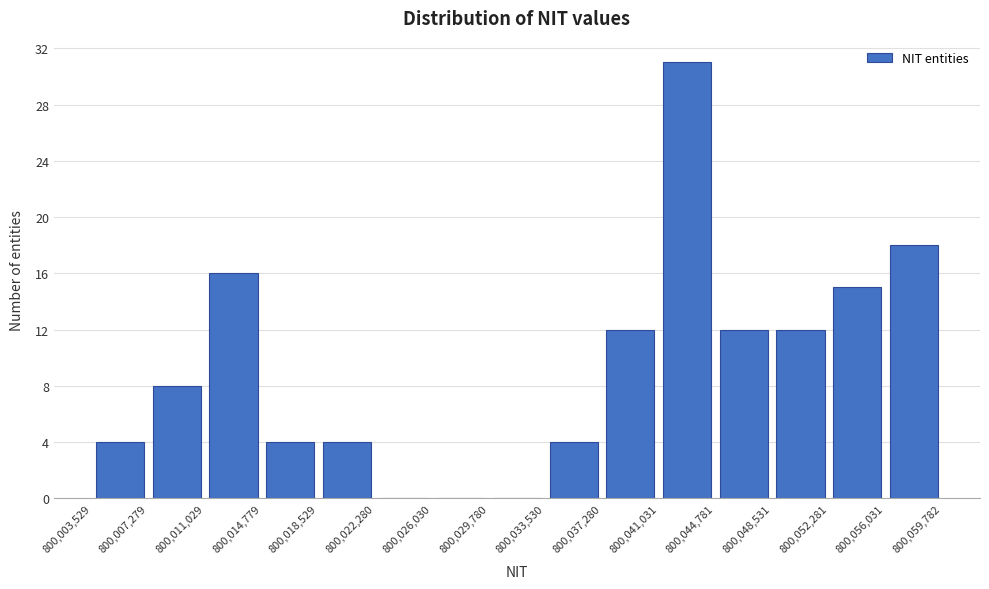

Reading left to right, transcribe this chart: for each bar, give the range it covers on the x-axis and its height. The values are not printed on the chart, so give them approximately, as read against the axis.

800,003,529 to 800,007,279: 4
800,007,279 to 800,011,029: 8
800,011,029 to 800,014,779: 16
800,014,779 to 800,018,529: 4
800,018,529 to 800,022,280: 4
800,022,280 to 800,026,030: 0
800,026,030 to 800,029,780: 0
800,029,780 to 800,033,530: 0
800,033,530 to 800,037,280: 4
800,037,280 to 800,041,031: 12
800,041,031 to 800,044,781: 31
800,044,781 to 800,048,531: 12
800,048,531 to 800,052,281: 12
800,052,281 to 800,056,031: 15
800,056,031 to 800,059,782: 18